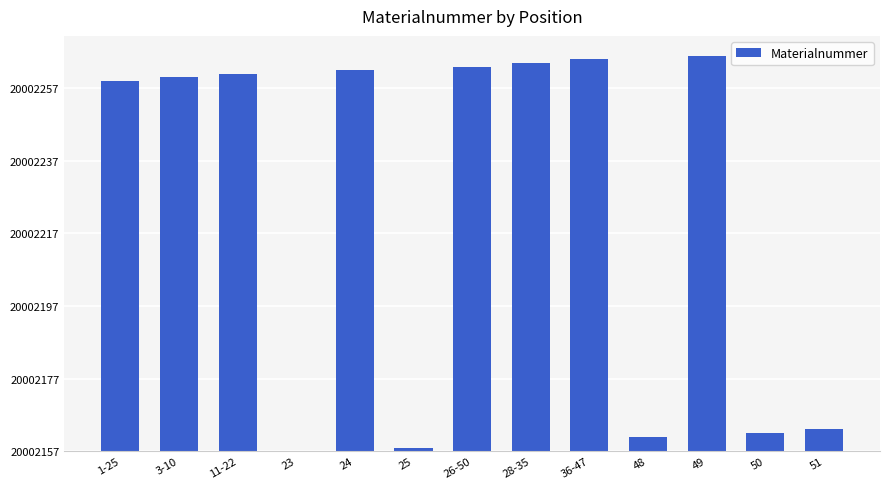

Are the bars horizontal?

No